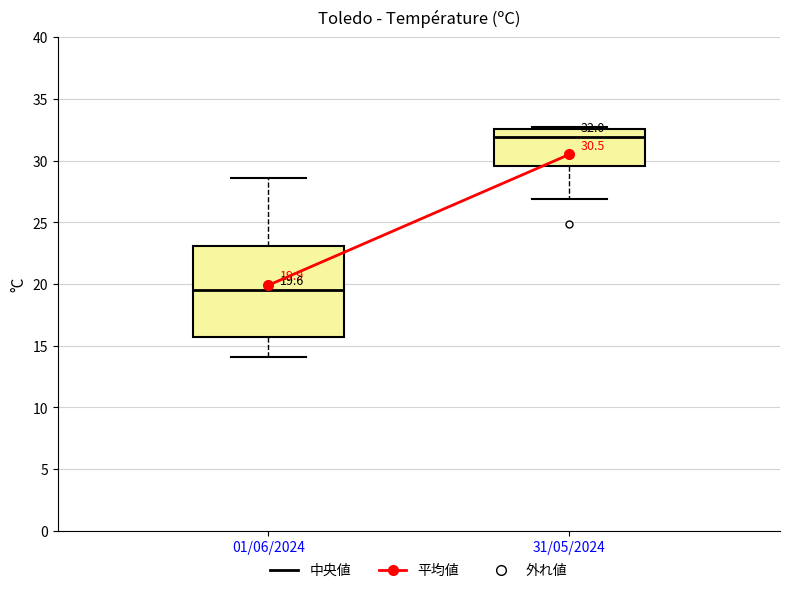

Comparing the boxes themselves (not the whiskers), which one is the tallest?

01/06/2024